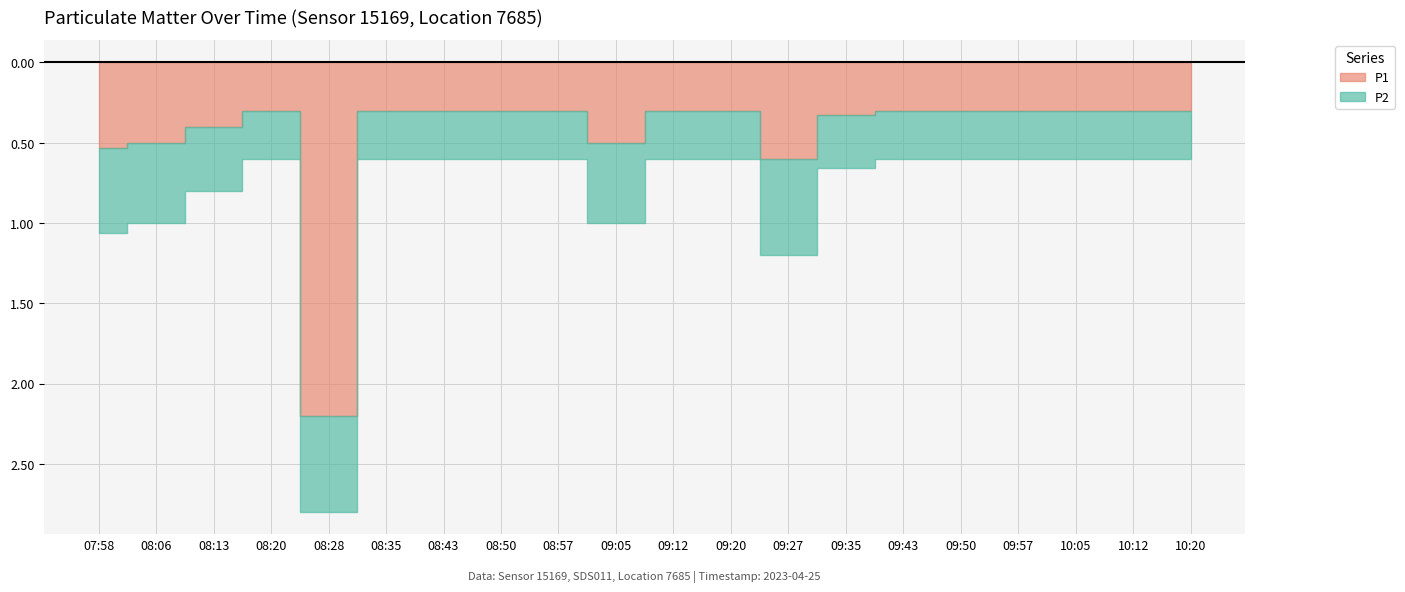

Is the value of P1 at 08:43 greater than the value of P2 at 08:35?

No